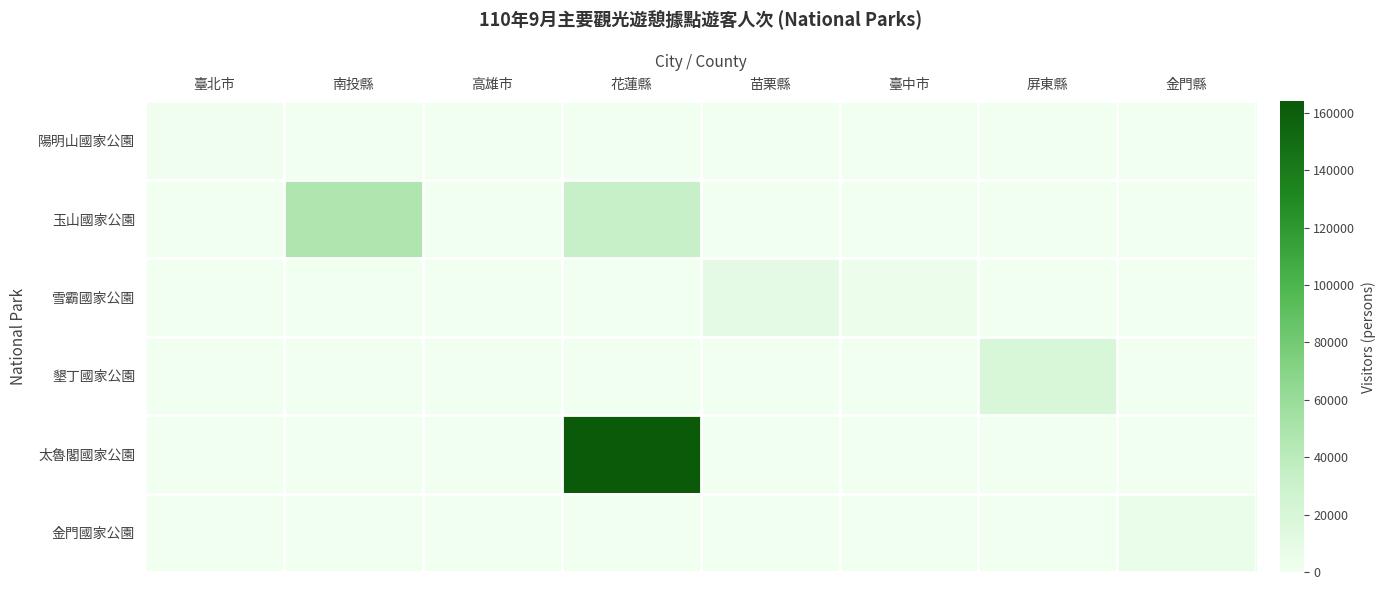

How many categories are shown in the chart?

8